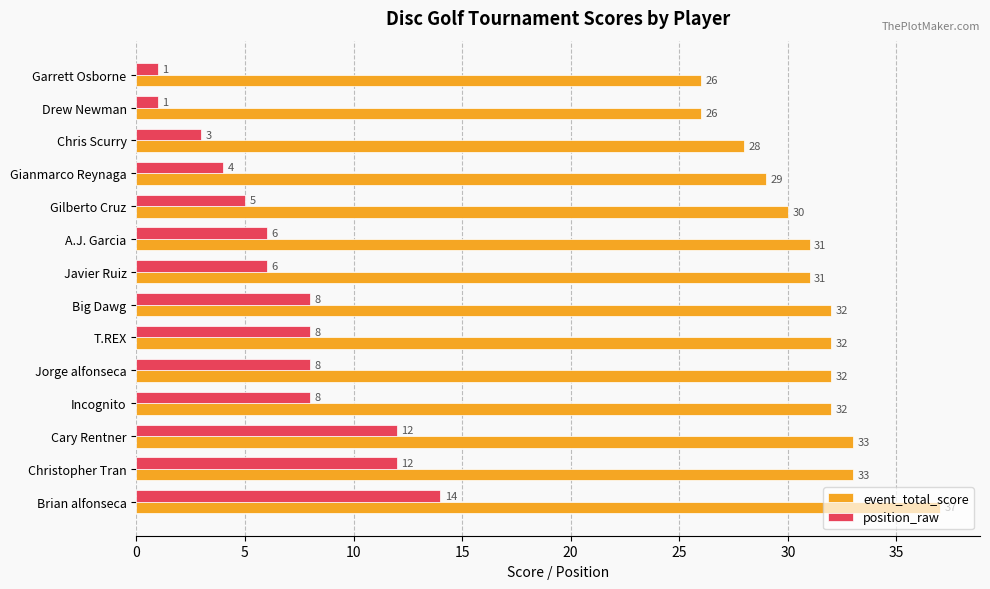

What value does the position_raw series have at T.REX, to the nearest 5?

10